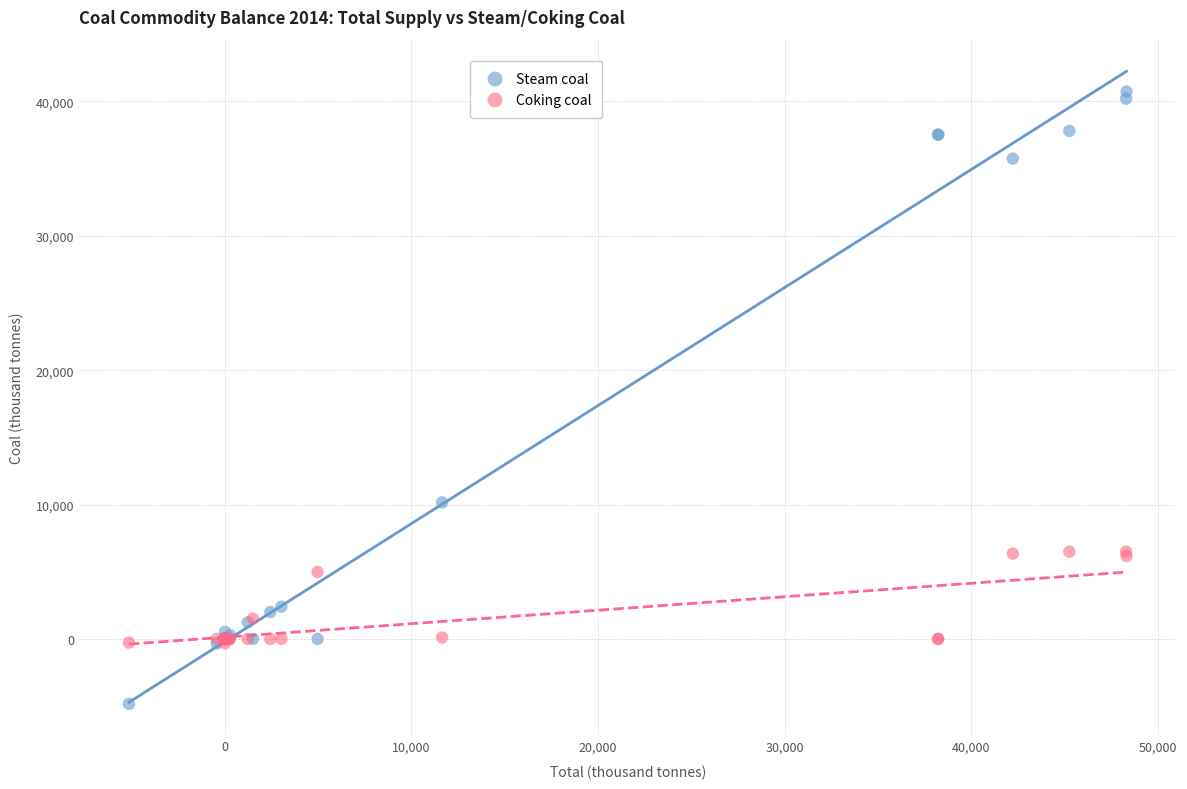

Which series has the largest Y range (max minus min)?

Steam coal